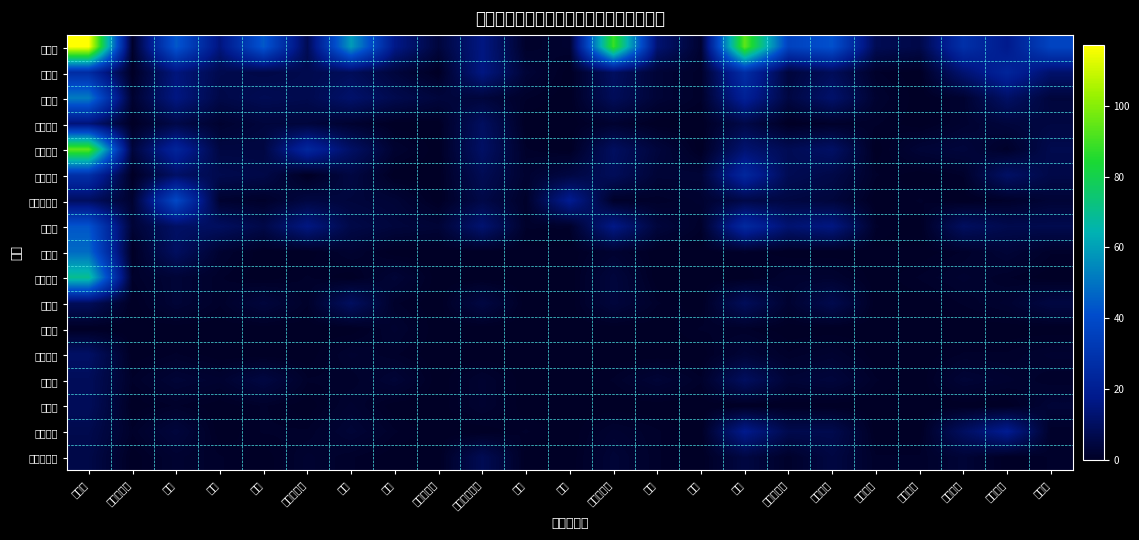

List the series in order of their peak value, lowest first.

直島町, まんのう町, 琴平町, 三木町, 綾川町, 宇多津町, 善通寺市, 多度津町, 丸亀市, さぬき市, 東かがわ市, 三豊市, 土庄町, 坂出市, 小豆島町, 観音寺市, 高松市